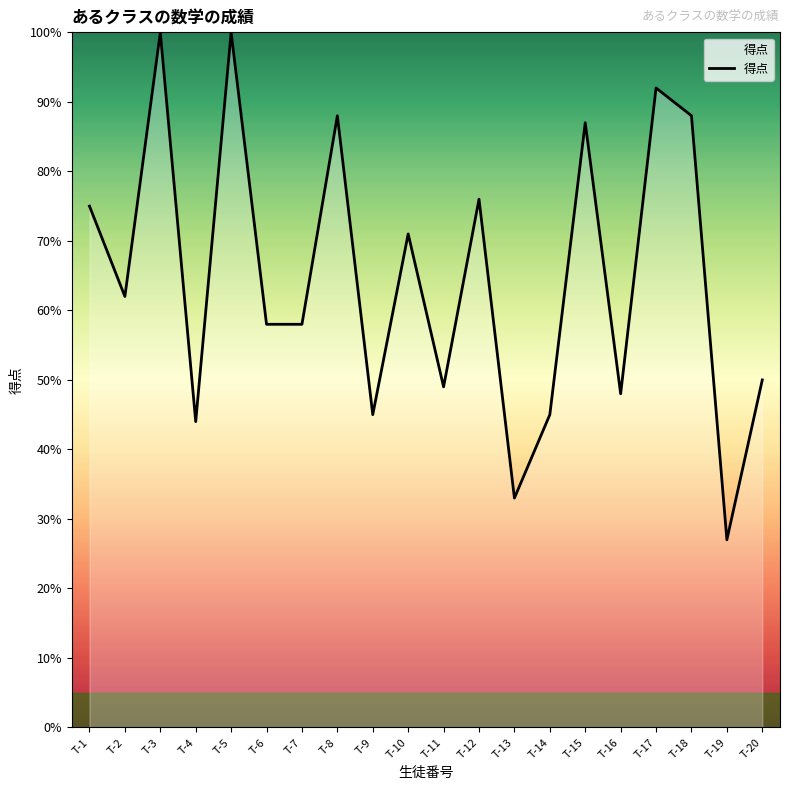

Approximately how many times larger is the value at T-12 compared to T-14?

1.7